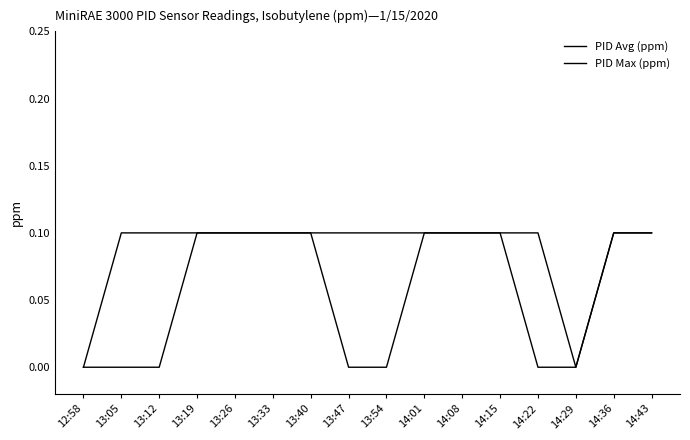

Does the chart have visible grid lines?

No